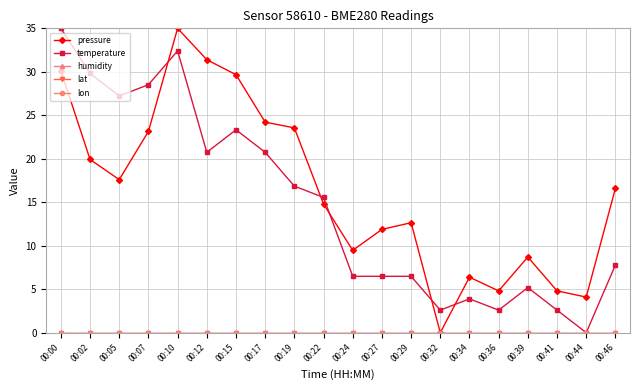

The value of temperature at 00:46 is 7.8. True or false?

True